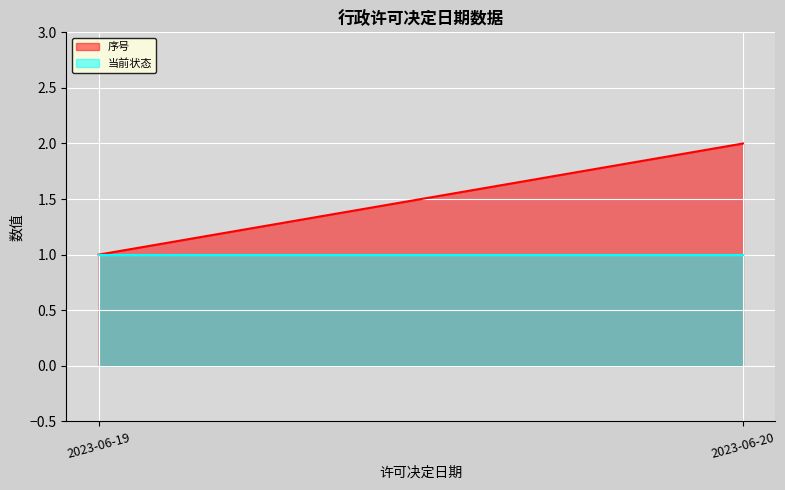

How many 序号 values are between 1 and 2?

2